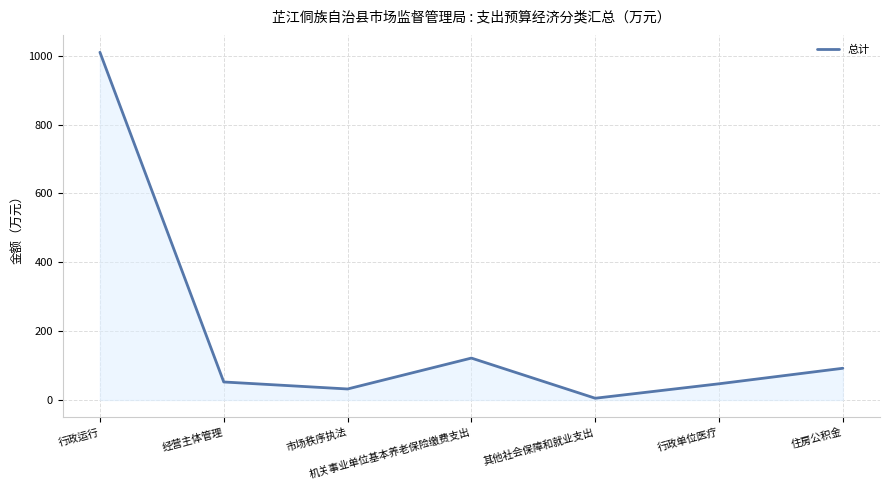

What is the difference between the maximum and minimum values?

1004.8